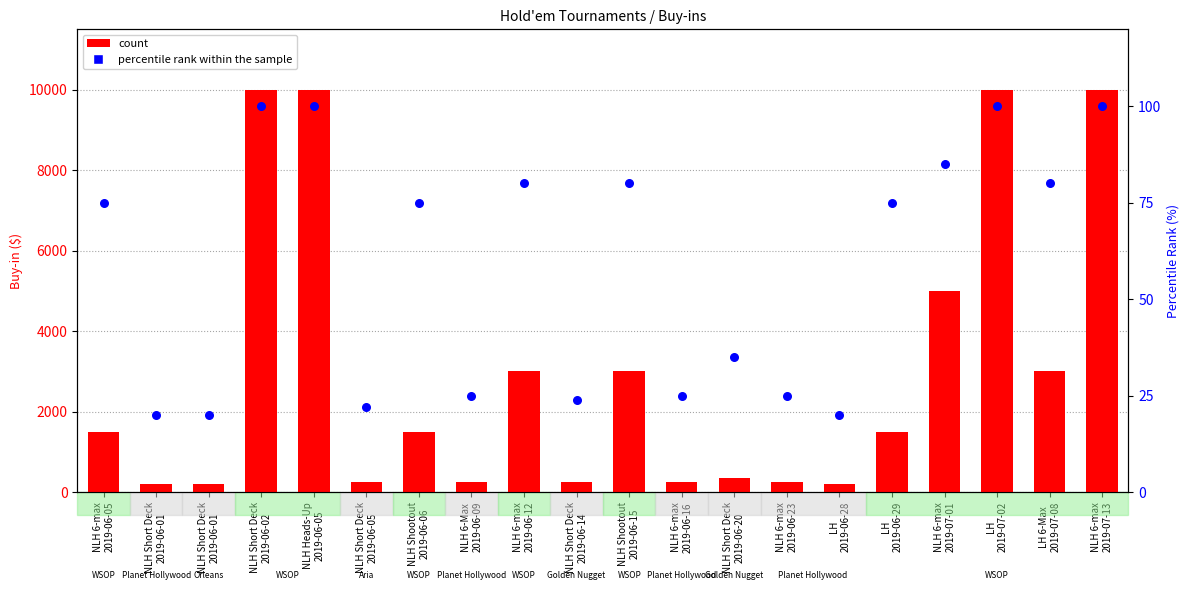

Which series contains the lowest Y value?

percentile rank within the sample